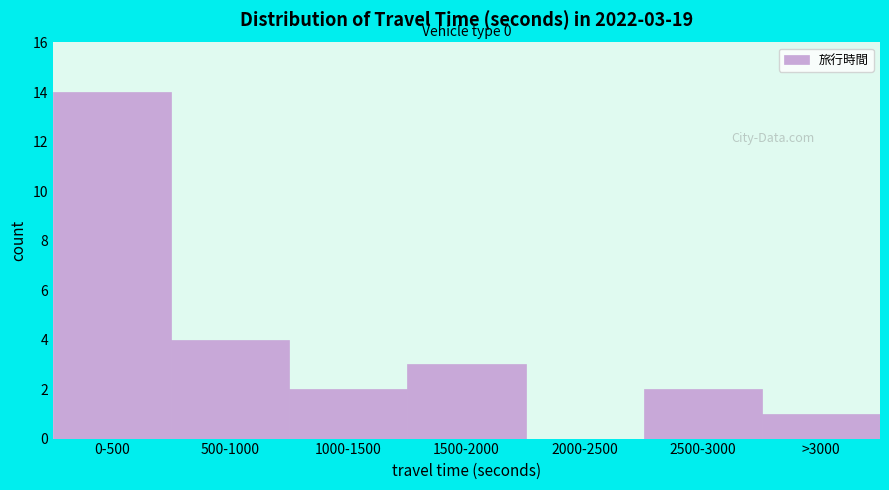

Reading left to right, what are all the values shown in this chart?

0-500=14	500-1000=4	1000-1500=2	1500-2000=3	2000-2500=0	2500-3000=2	>3000=1